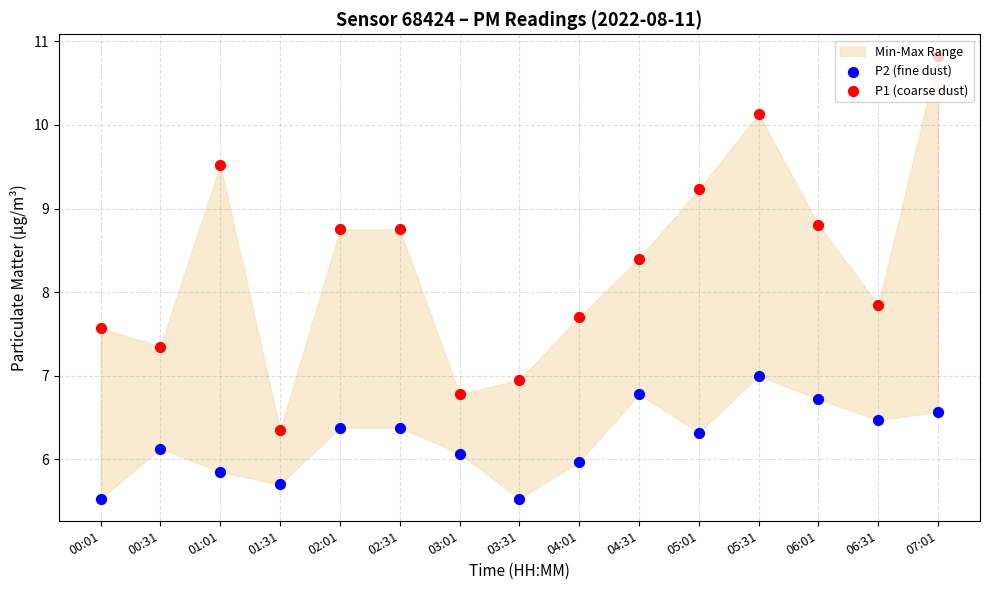

At which category is the sum across all series the highest?

07:01